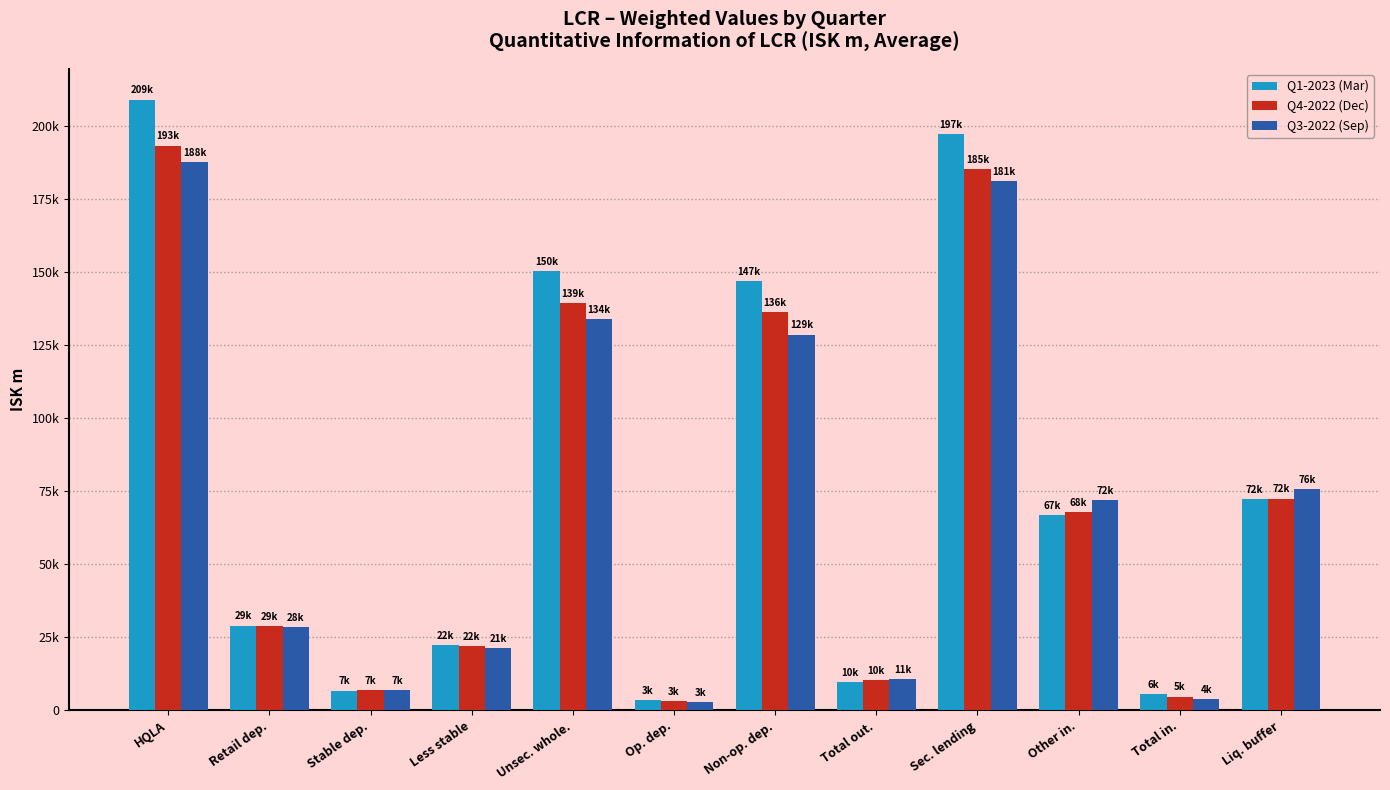

Where does the Q3-2022 (Sep) series first go above 71797?

HQLA